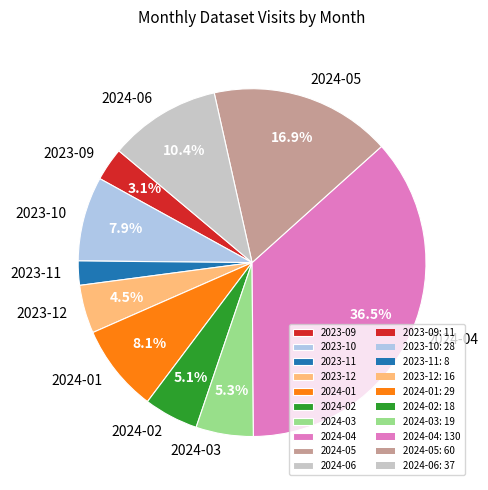

The 2023-10 slice represents 1% of the pie. True or false?

False